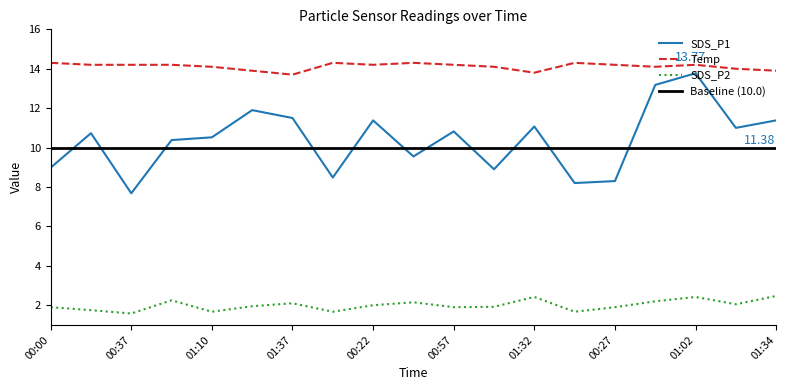

What is the spread (max minus min) of values at 00:37?

12.6